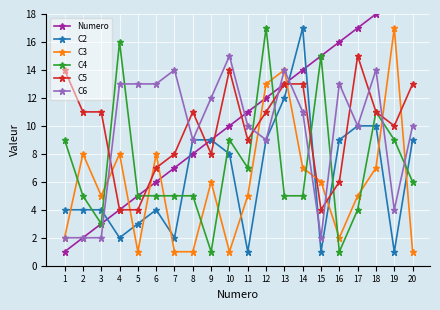

List the labels in order of C6 value, largest first.

10, 7, 13, 18, 4, 5, 6, 16, 9, 14, 11, 17, 20, 8, 12, 19, 1, 2, 3, 15